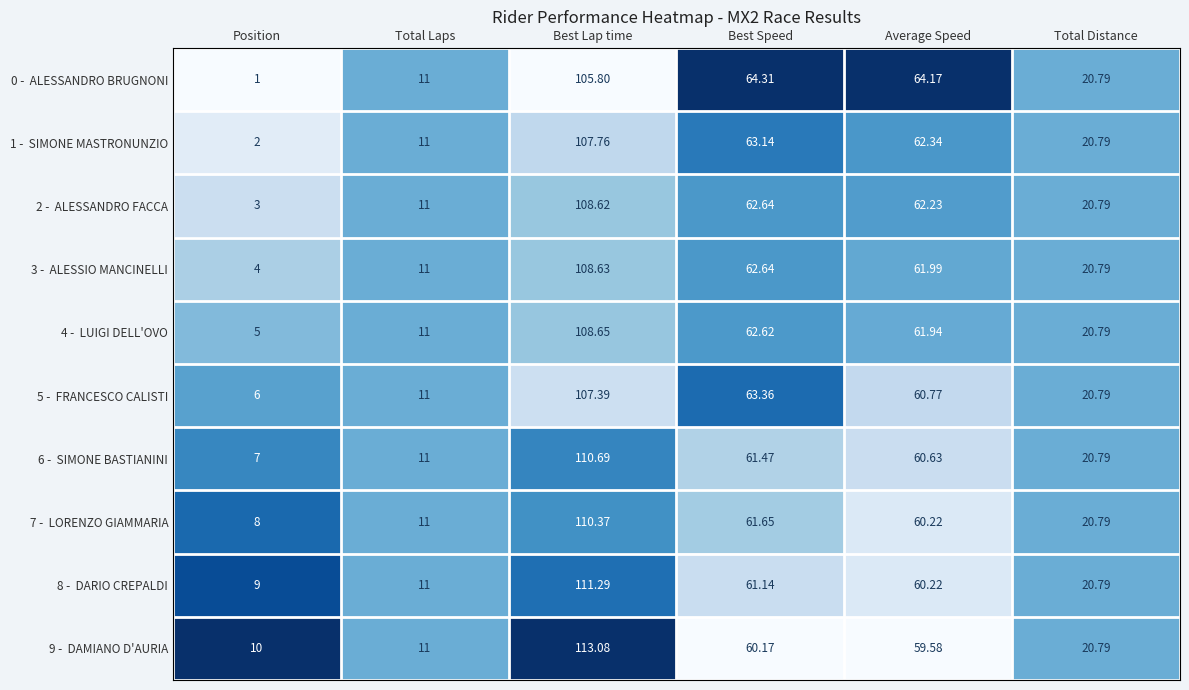

What is the difference between the highest and lowest values at Best Lap time?

7.3